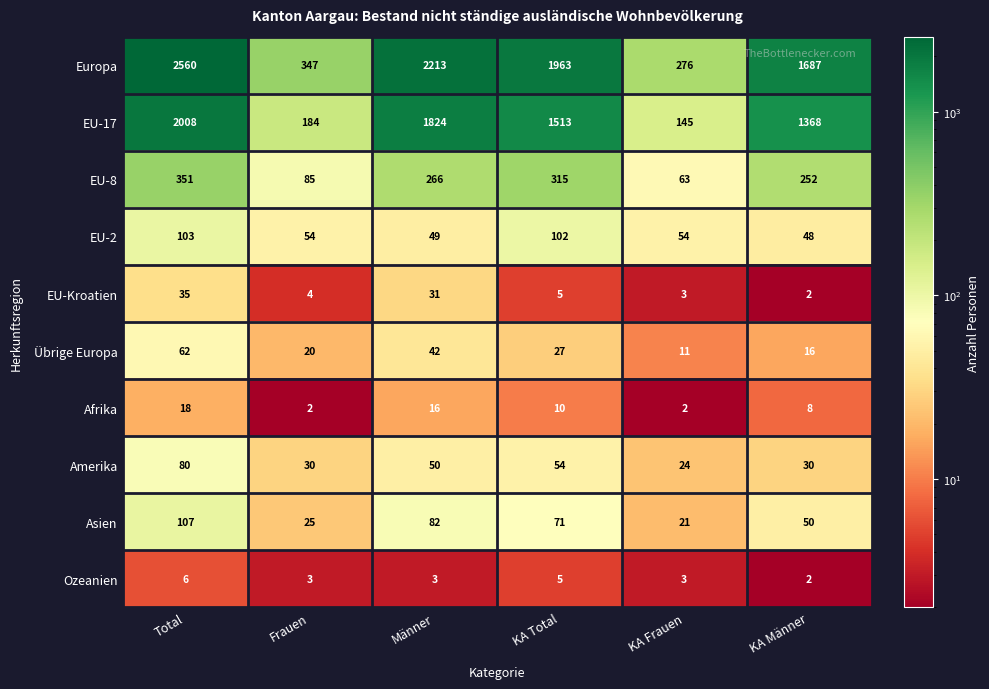

At which category is the sum across all series the highest?

Total